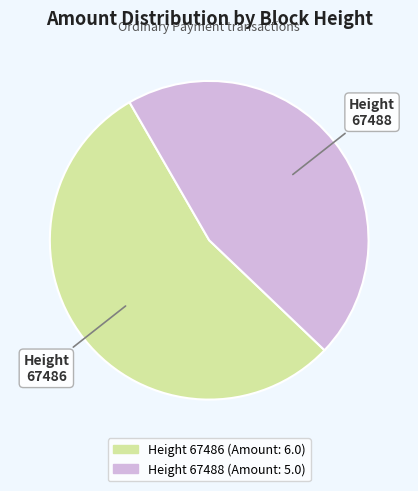

Is there a majority slice in this chart?

Yes